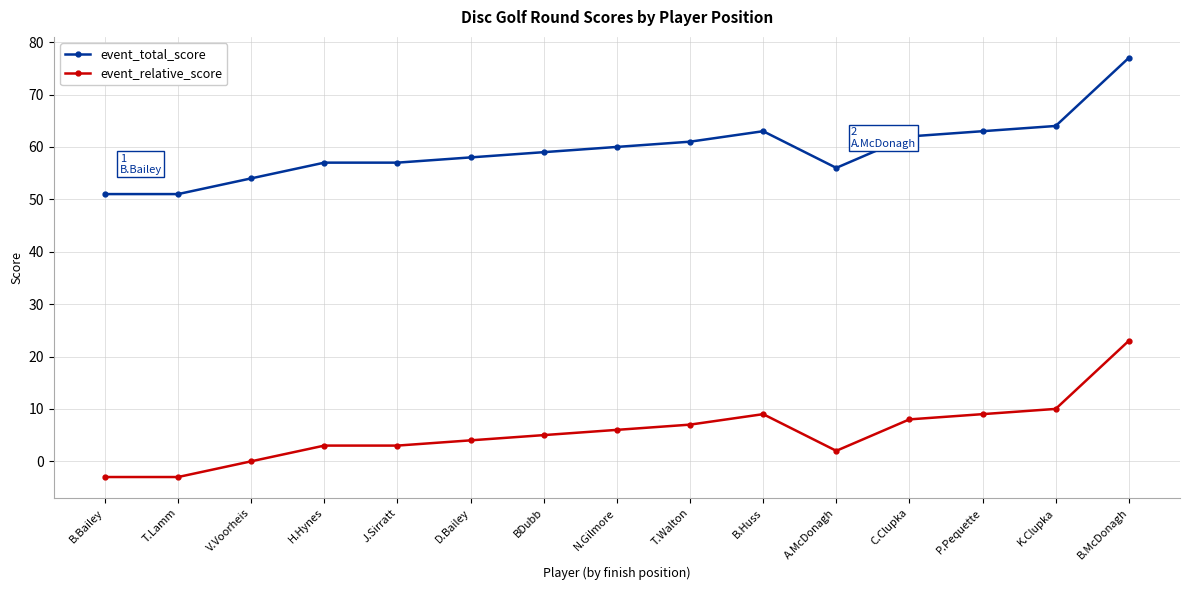

How many distinct data groups are displayed?

2